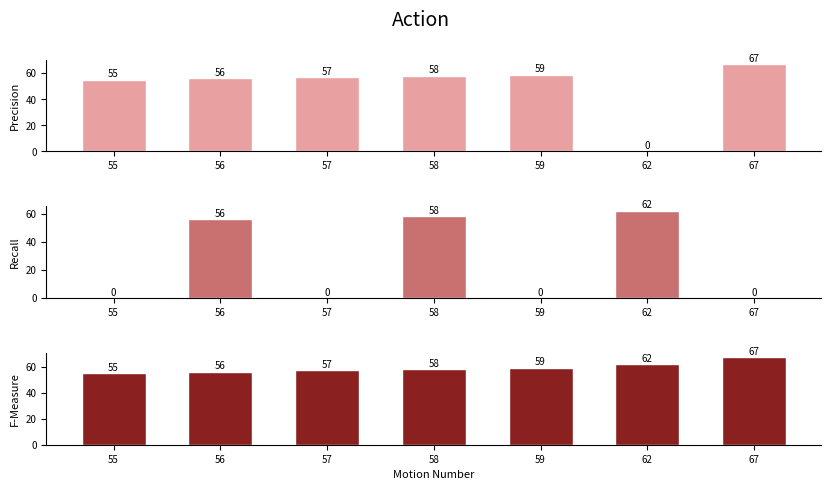

True or false: F-Measure has a value of 82 at 62.

False